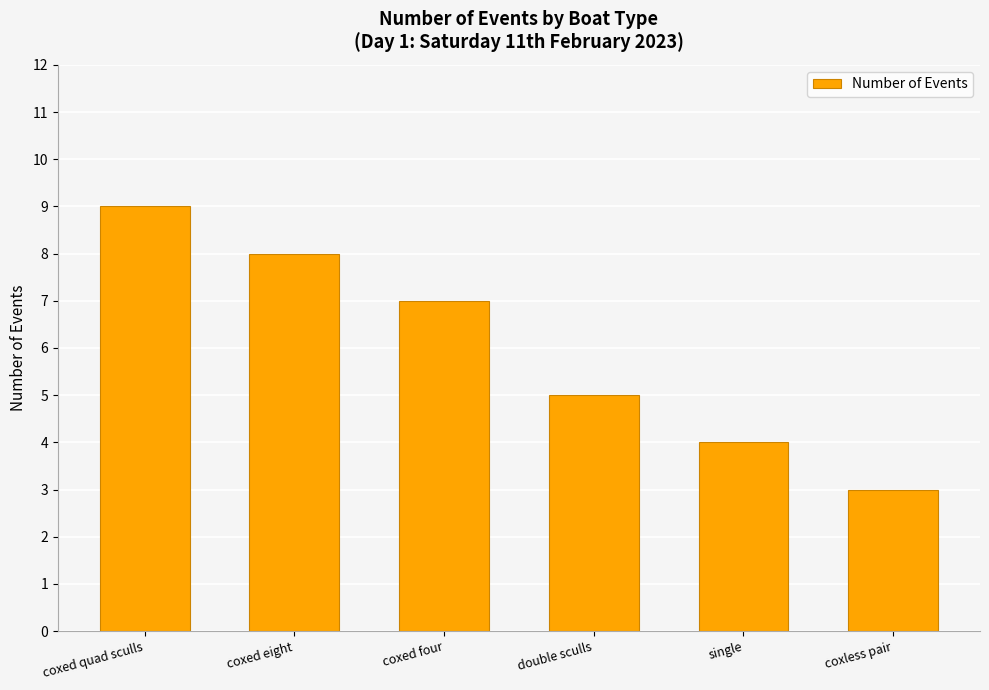

What is the value of the 6th bar from the left?

3